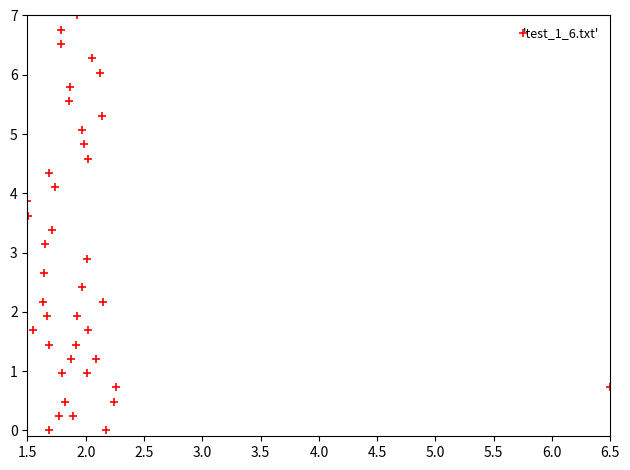

What is the range of Y values (max minus min)?

7.0